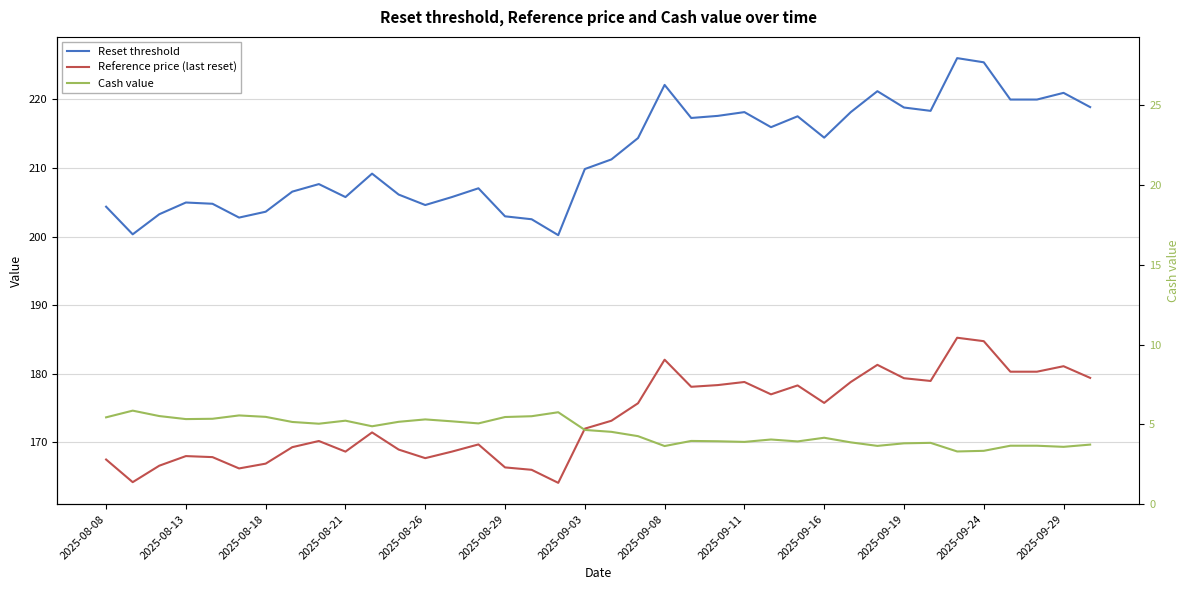

What is the greatest value displayed?

226.0